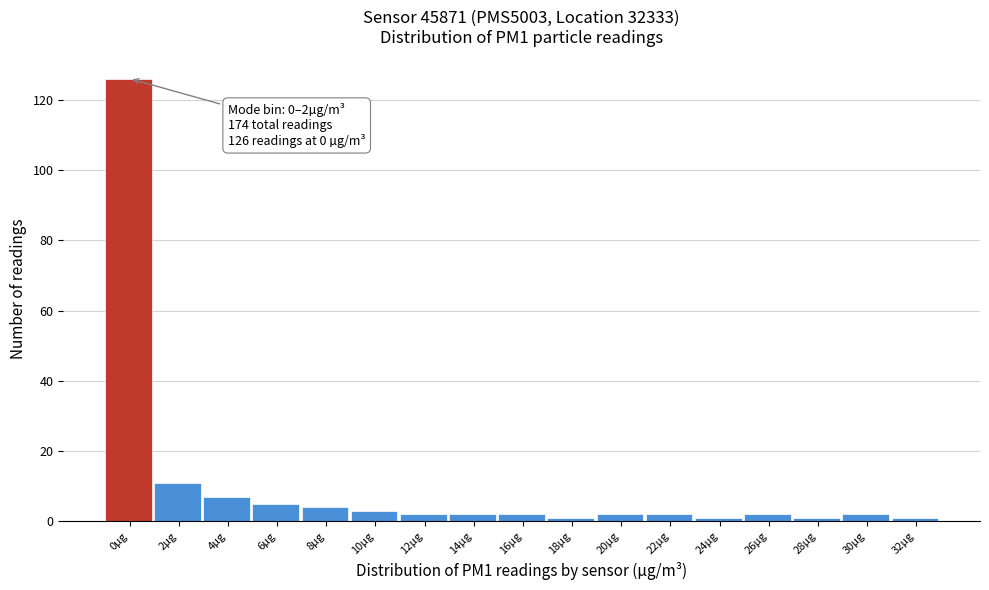

Reading left to right, what are all the values shown in this chart?

126	11	7	5	4	3	2	2	2	1	2	2	1	2	1	2	1